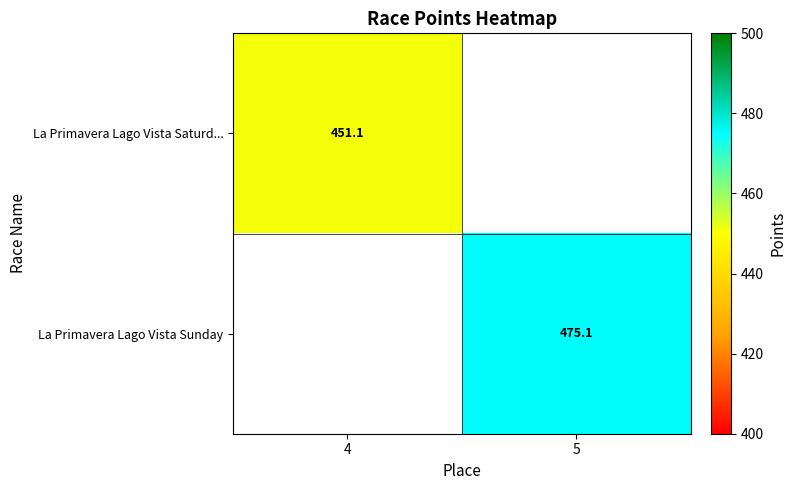

Which has a higher value, 4 or 5?

5